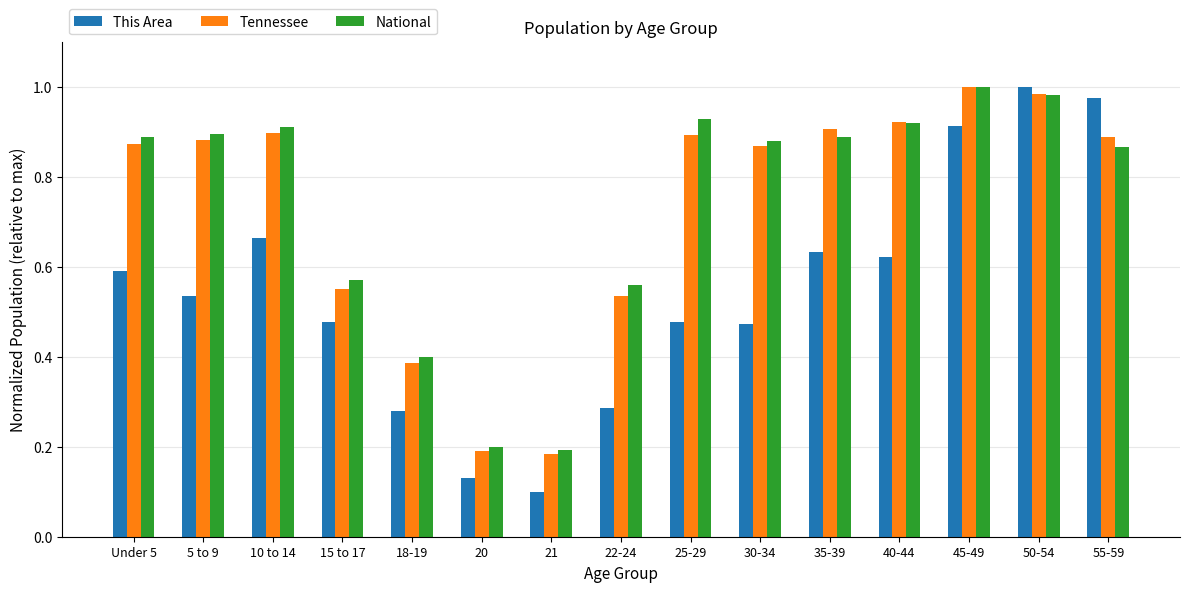

At which category is the sum across all series the highest?

50-54